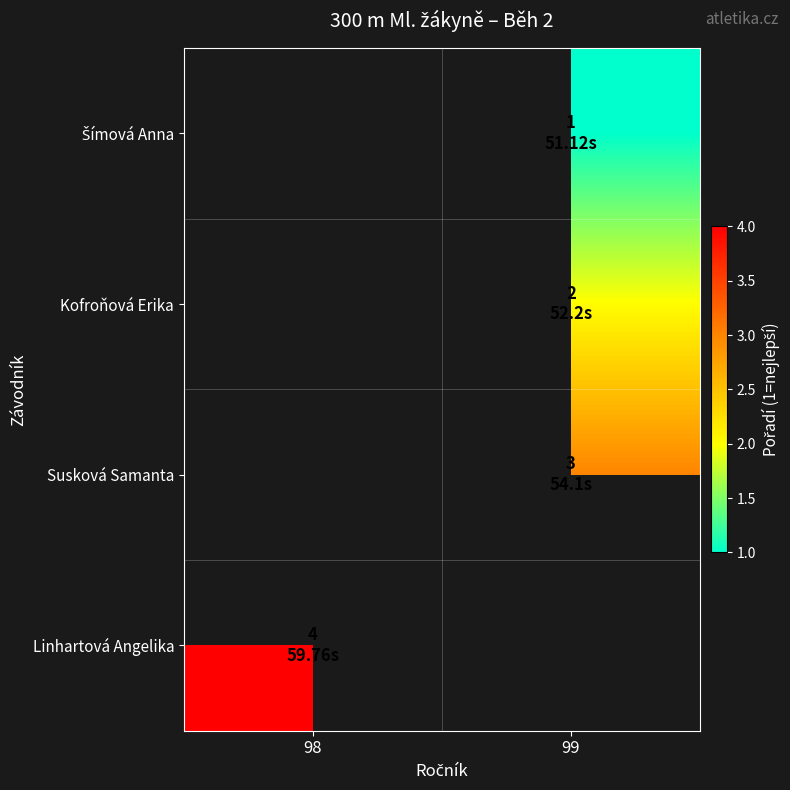

What is the minimum value for Linhartová Angelika?

4.0